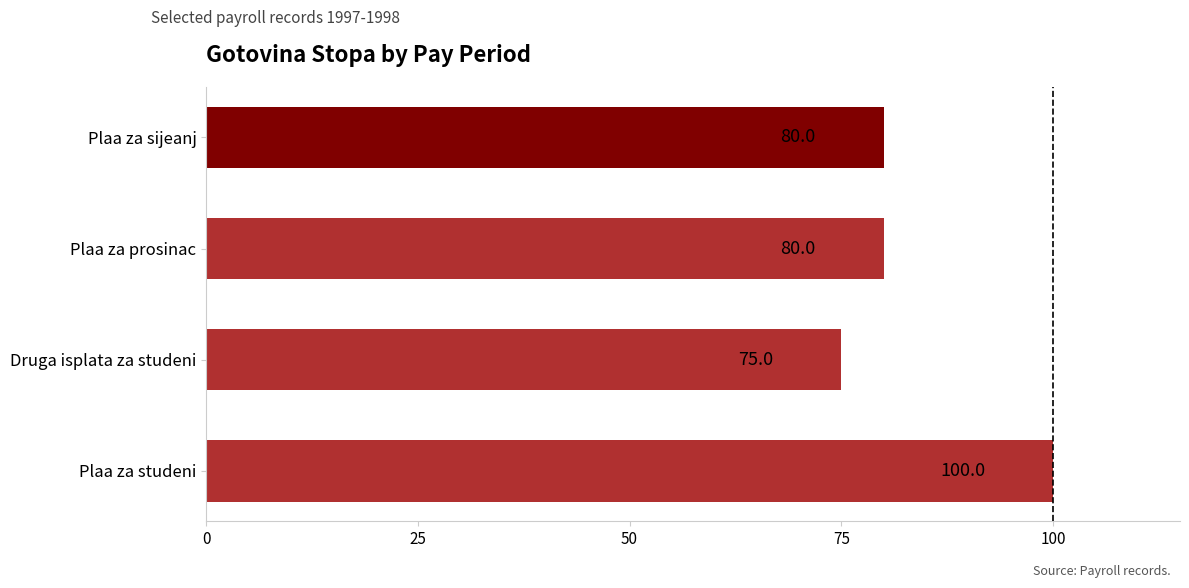

The value at Plaa za prosinac is 80. True or false?

True